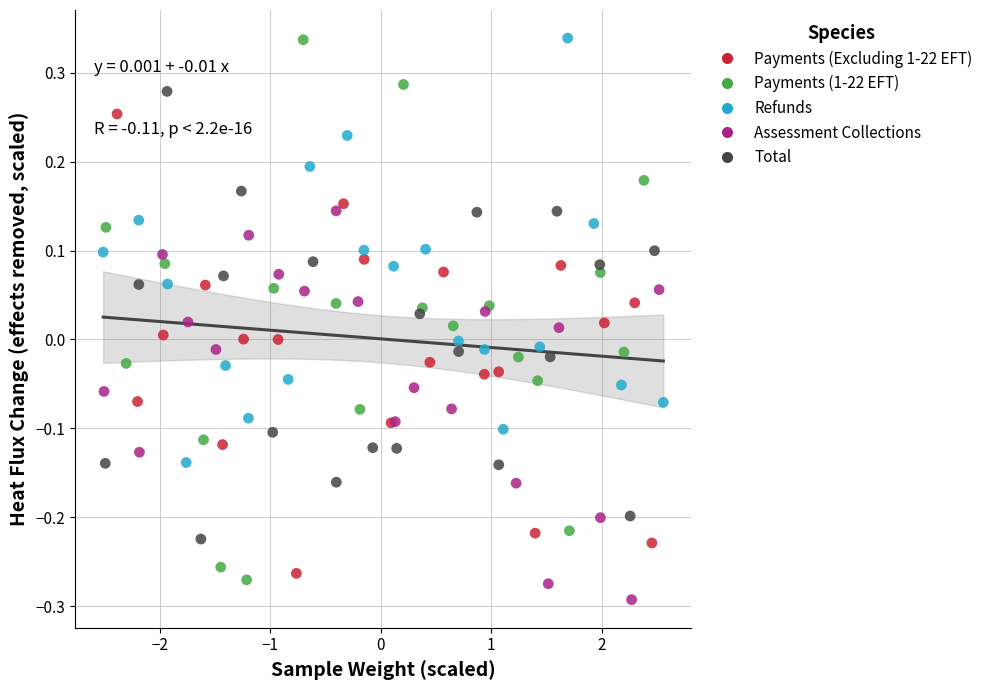

Which series has the widest spread of Y values?

Payments (1-22 EFT)